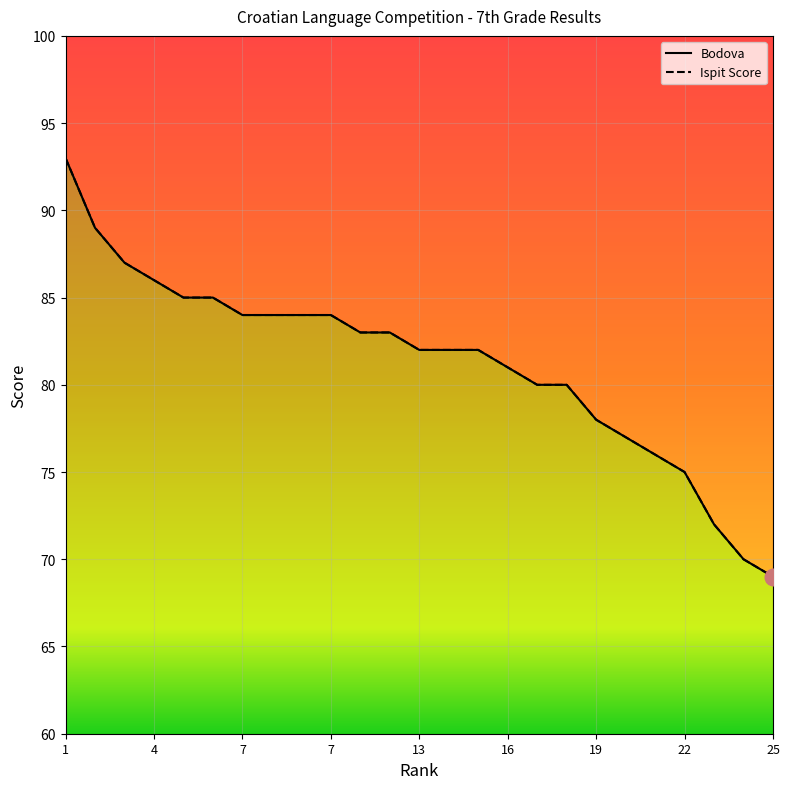

What is the sum of all Bodova values?

2031